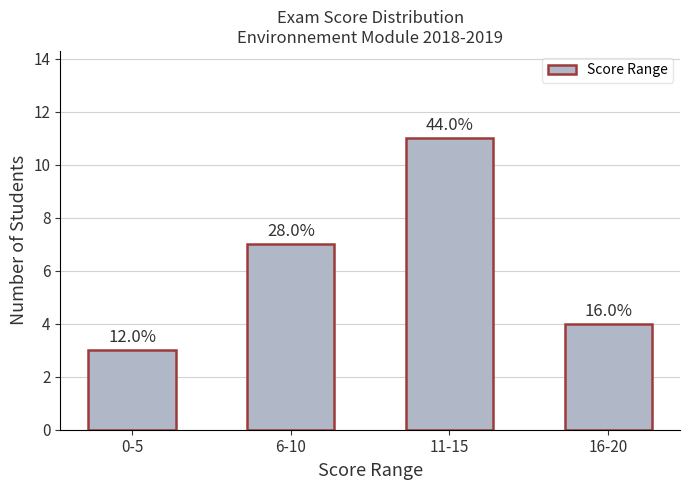

How many bars are there in total?

4